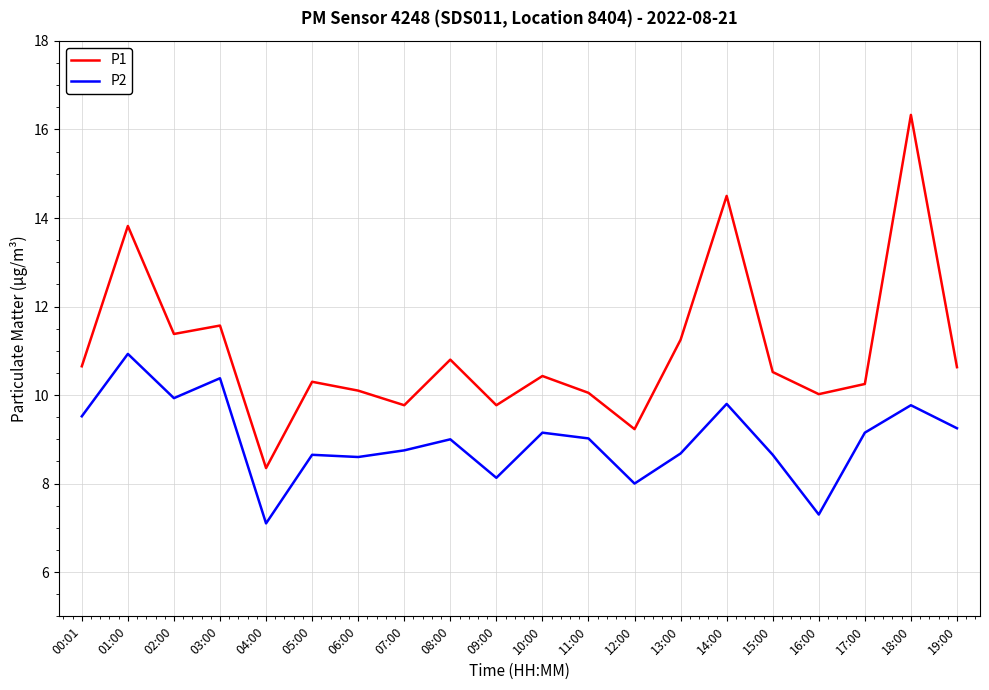

Which series has the largest total across all categories?

P1